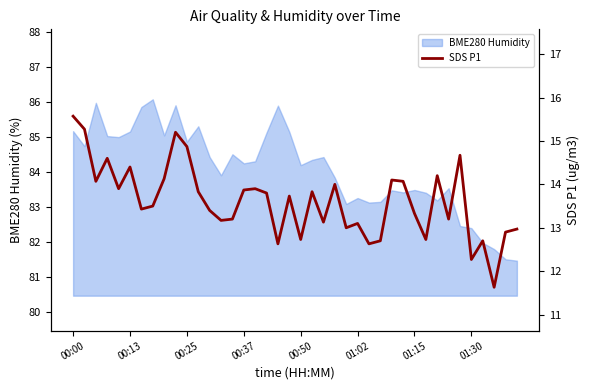

What is the lowest value of the BME280 Humidity series?

81.5